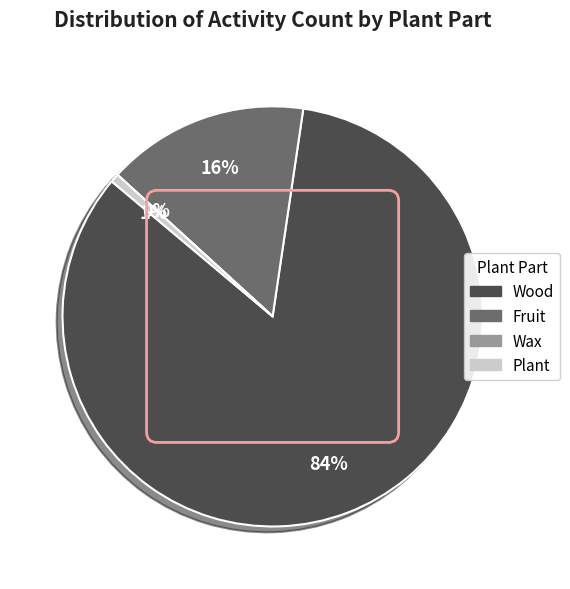

Which category has the biggest portion of the pie?

Wood